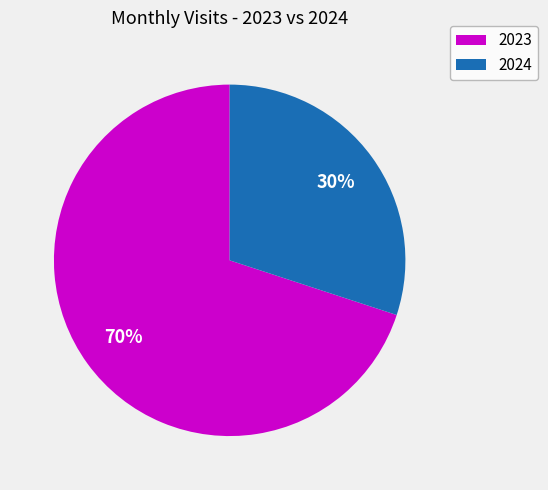

Which category has the biggest portion of the pie?

2023